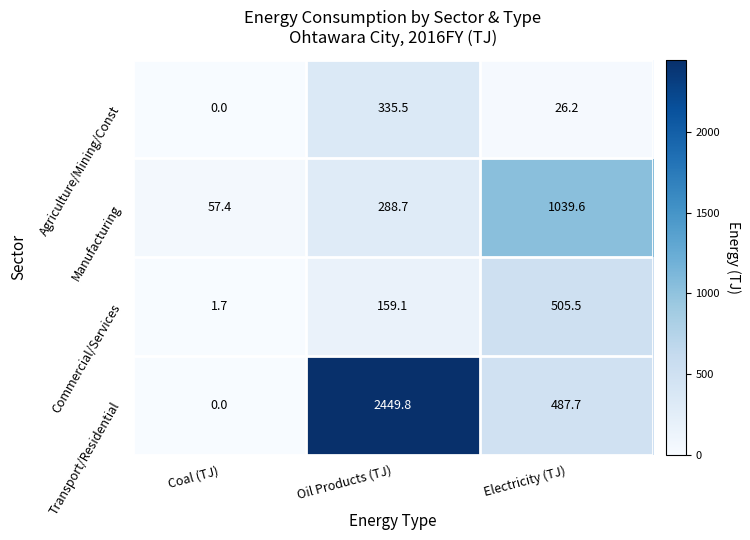

True or false: Agriculture/Mining/Const has a value of 116.1 at Coal (TJ).

False